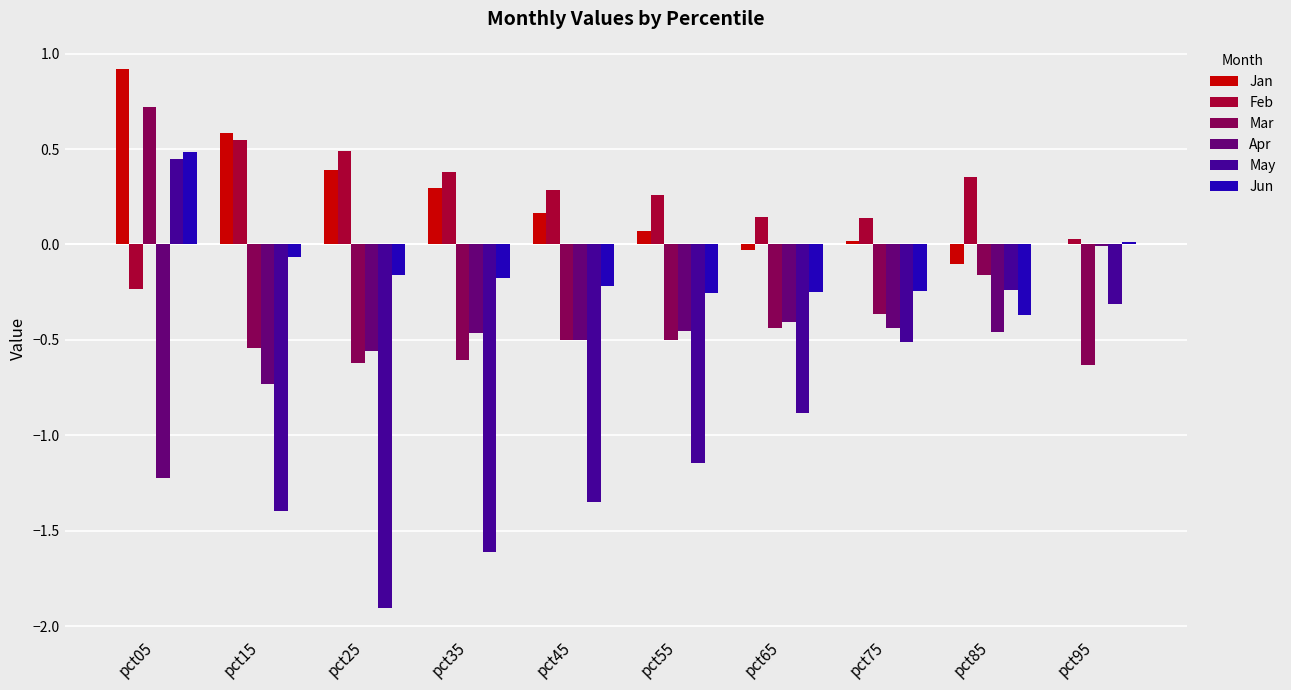

Read the Apr value at pct15.

-0.7